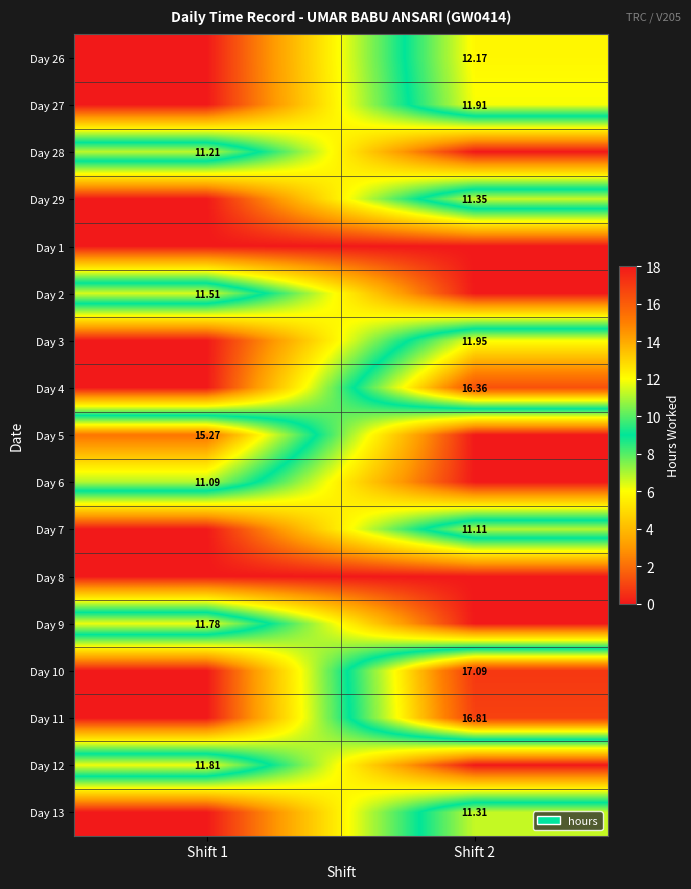

Count the number of categories in the chart.

2